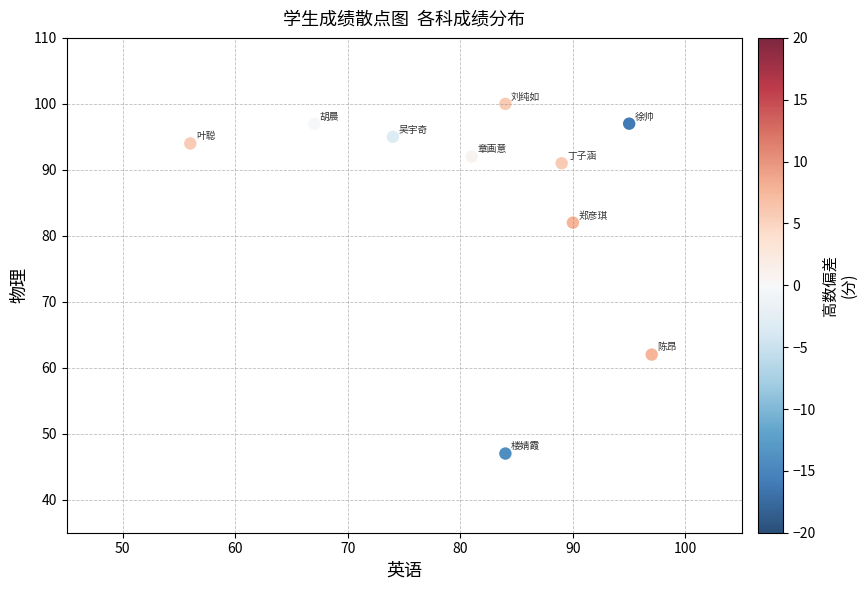

What Y value in the scatter plot is closest to 73?

82